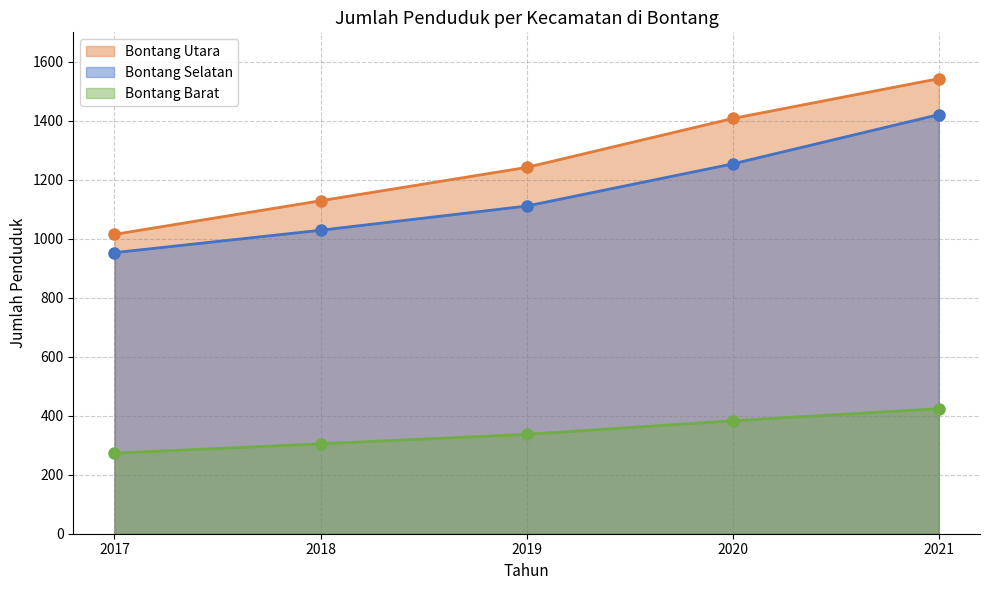

Is it true that Bontang Utara equals 1129 at 2018?

True